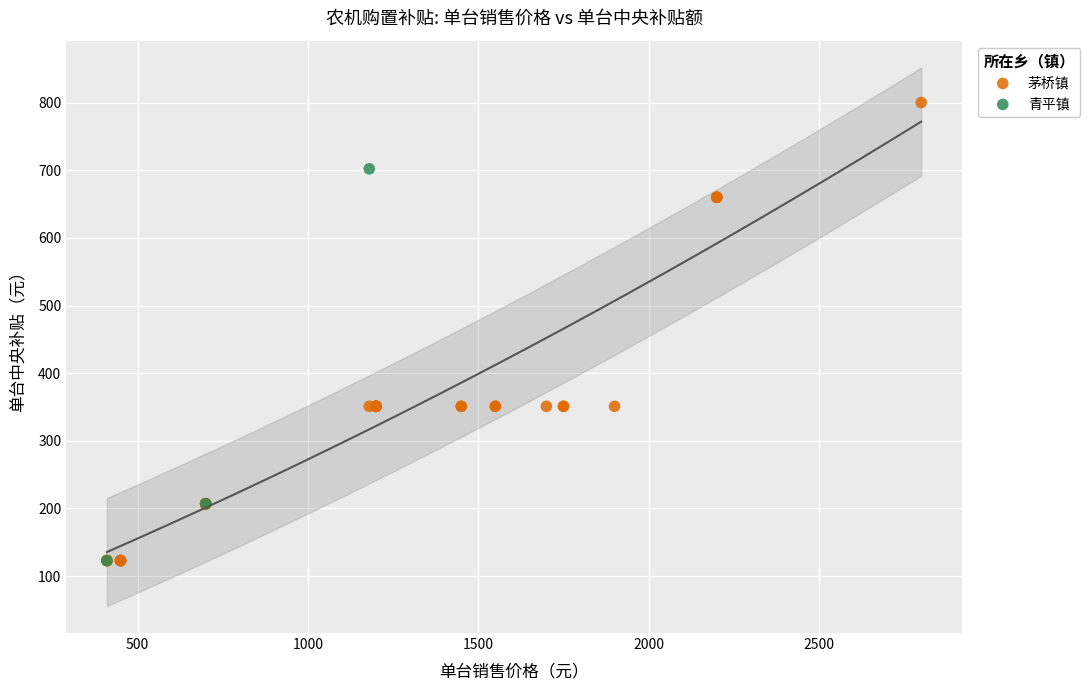

Which series contains the highest Y value?

茅桥镇